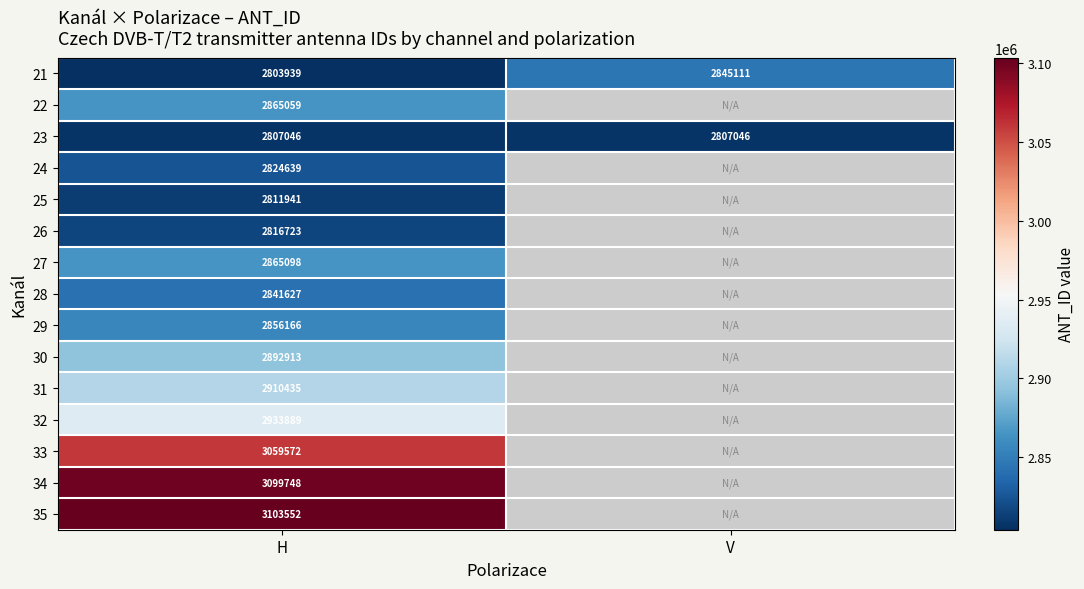

How many distinct data groups are displayed?

15